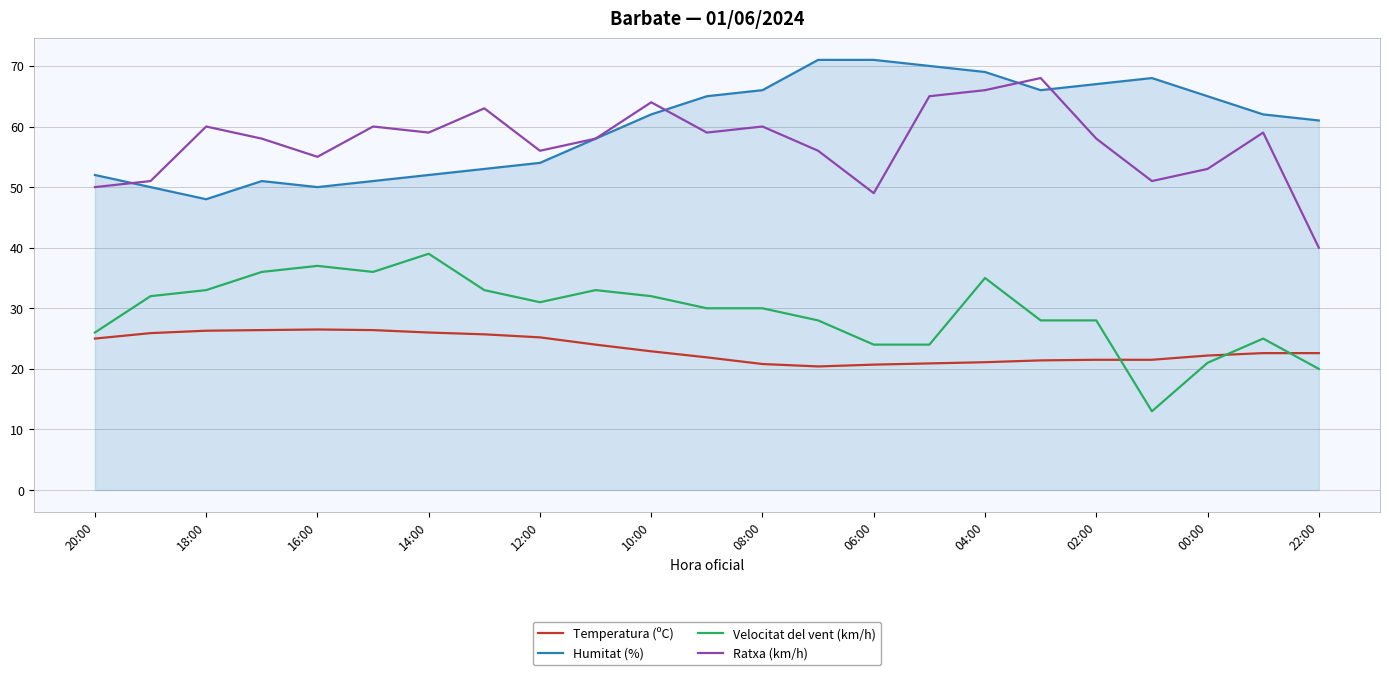

What is the average value of the Temperatura (ºC) series?

23.4